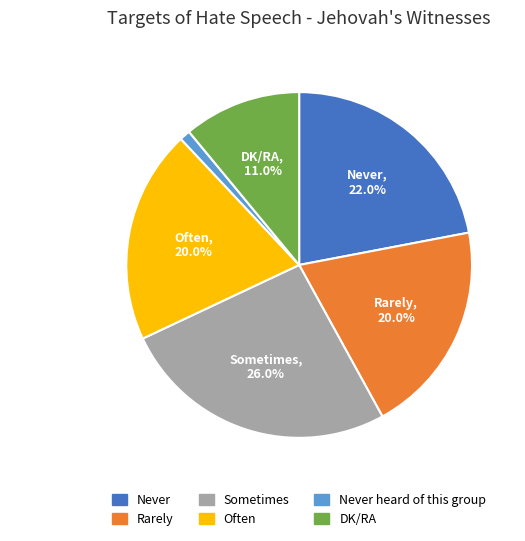

What is the ratio of the value at Never, 22.0% to the value at Often, 20.0%?

1.1